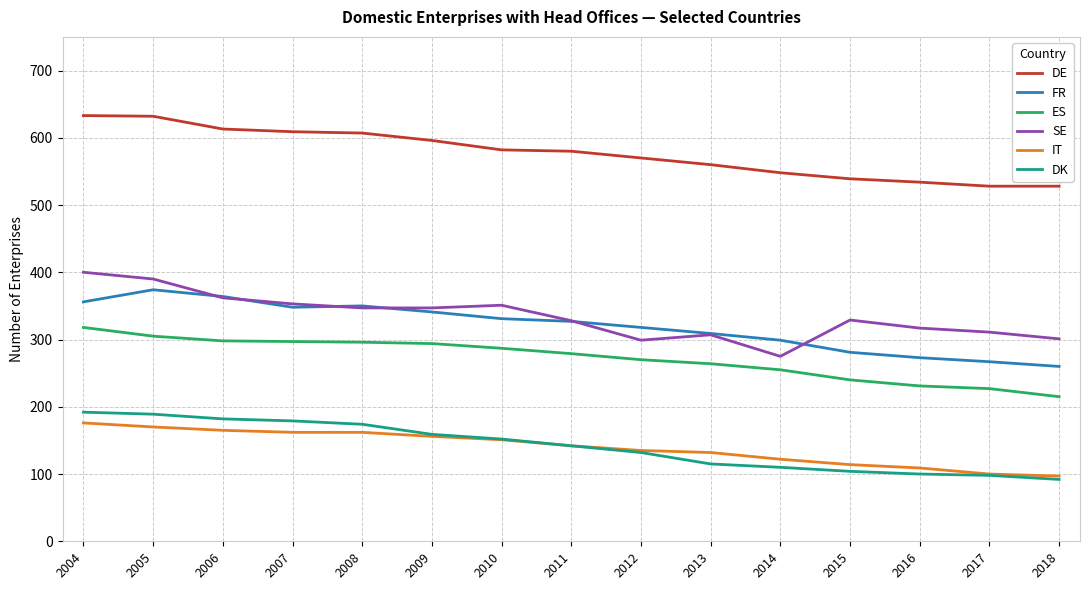

Is the value of DE at 2017 greater than the value of FR at 2004?

Yes